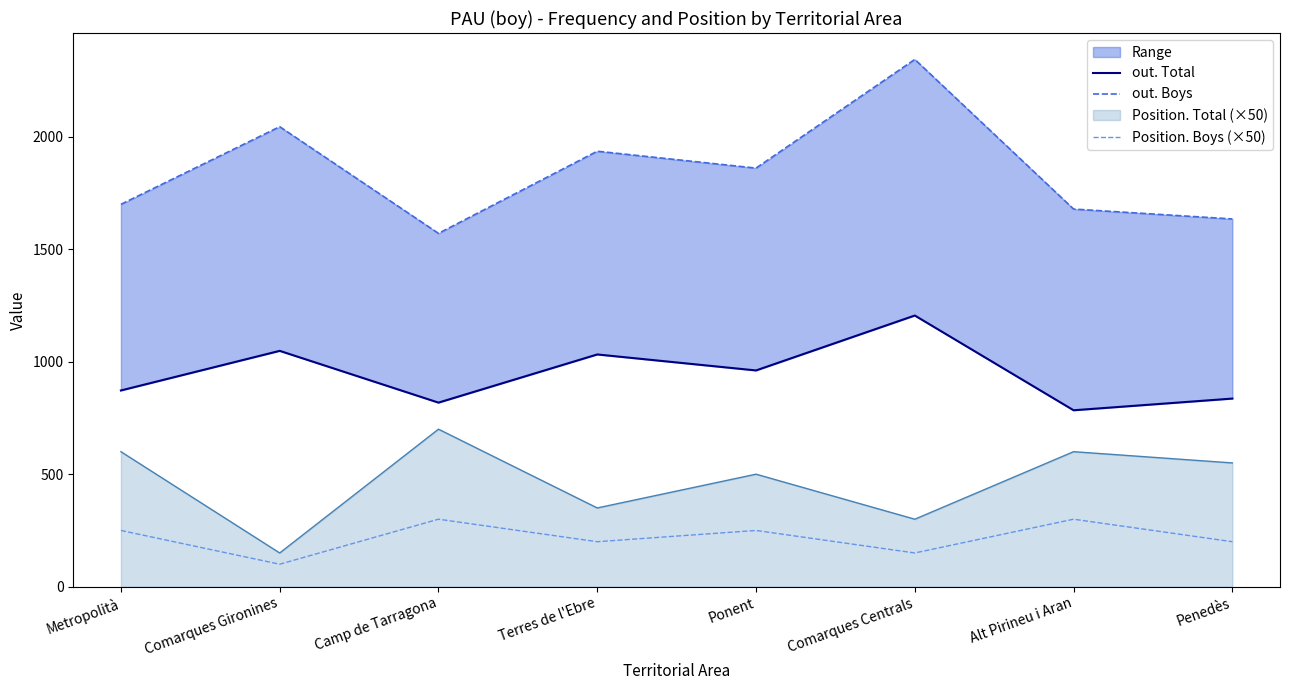

What position from the left is Metropolità?

1